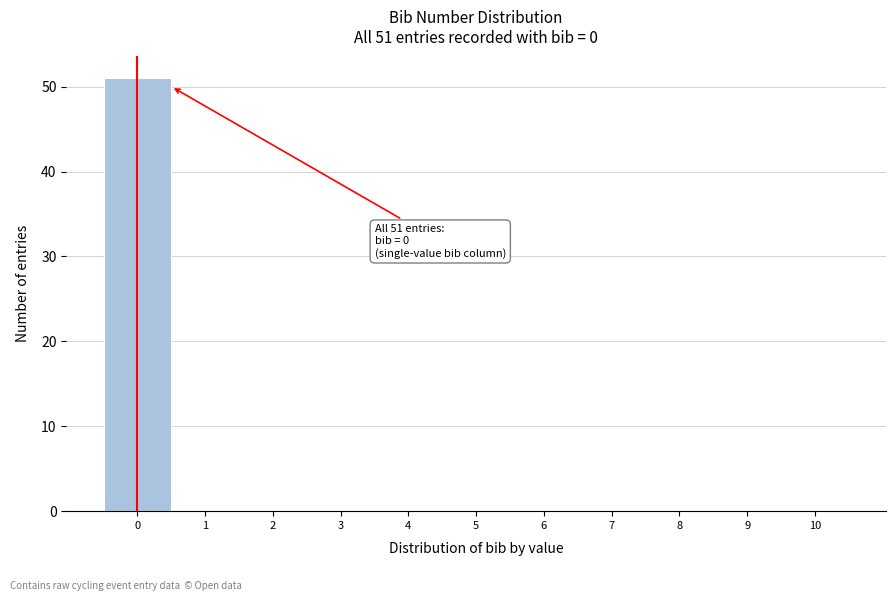

Reading left to right, transcribe all the data shown in this chart.

0=51	1=0	2=0	3=0	4=0	5=0	6=0	7=0	8=0	9=0	10=0